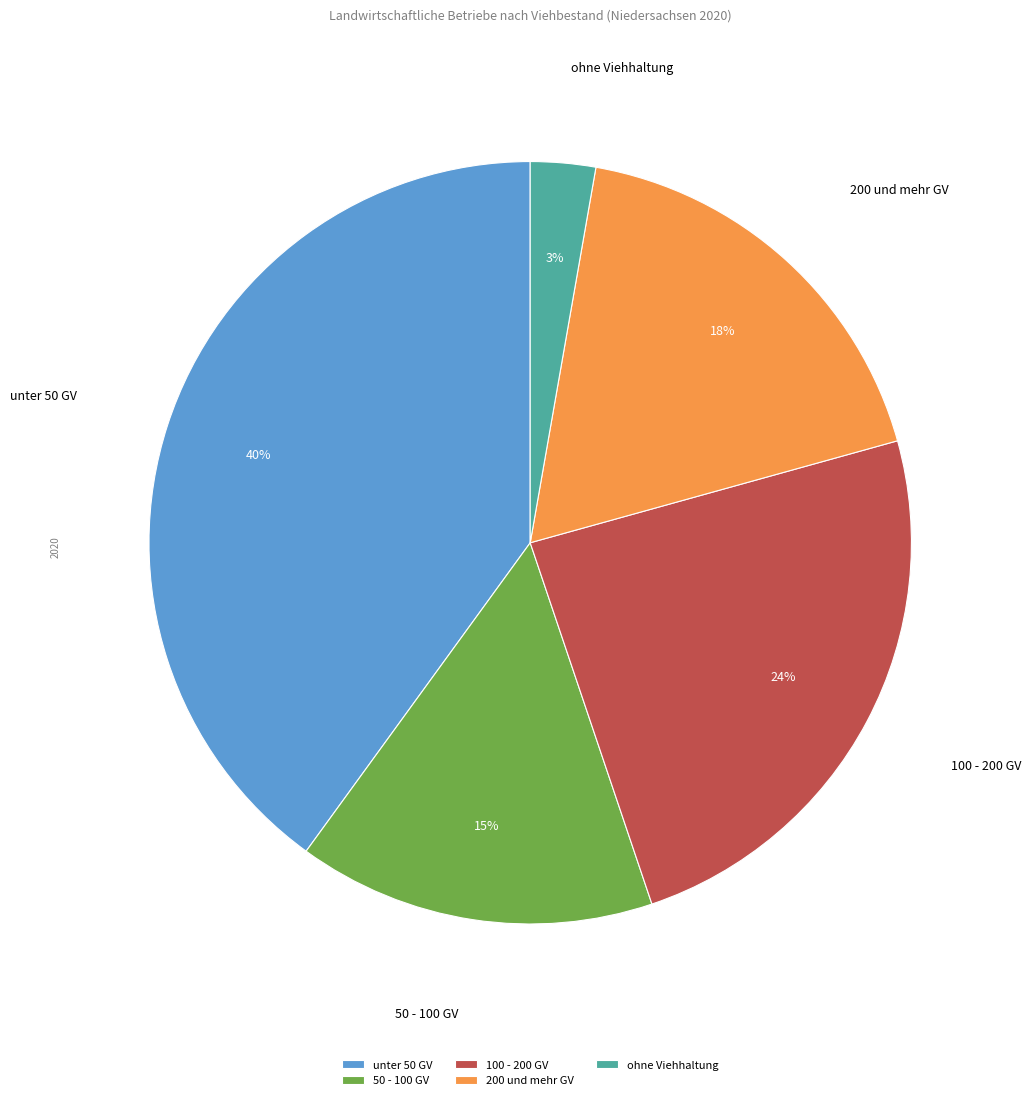

Which slice is the largest?

unter 50 GV